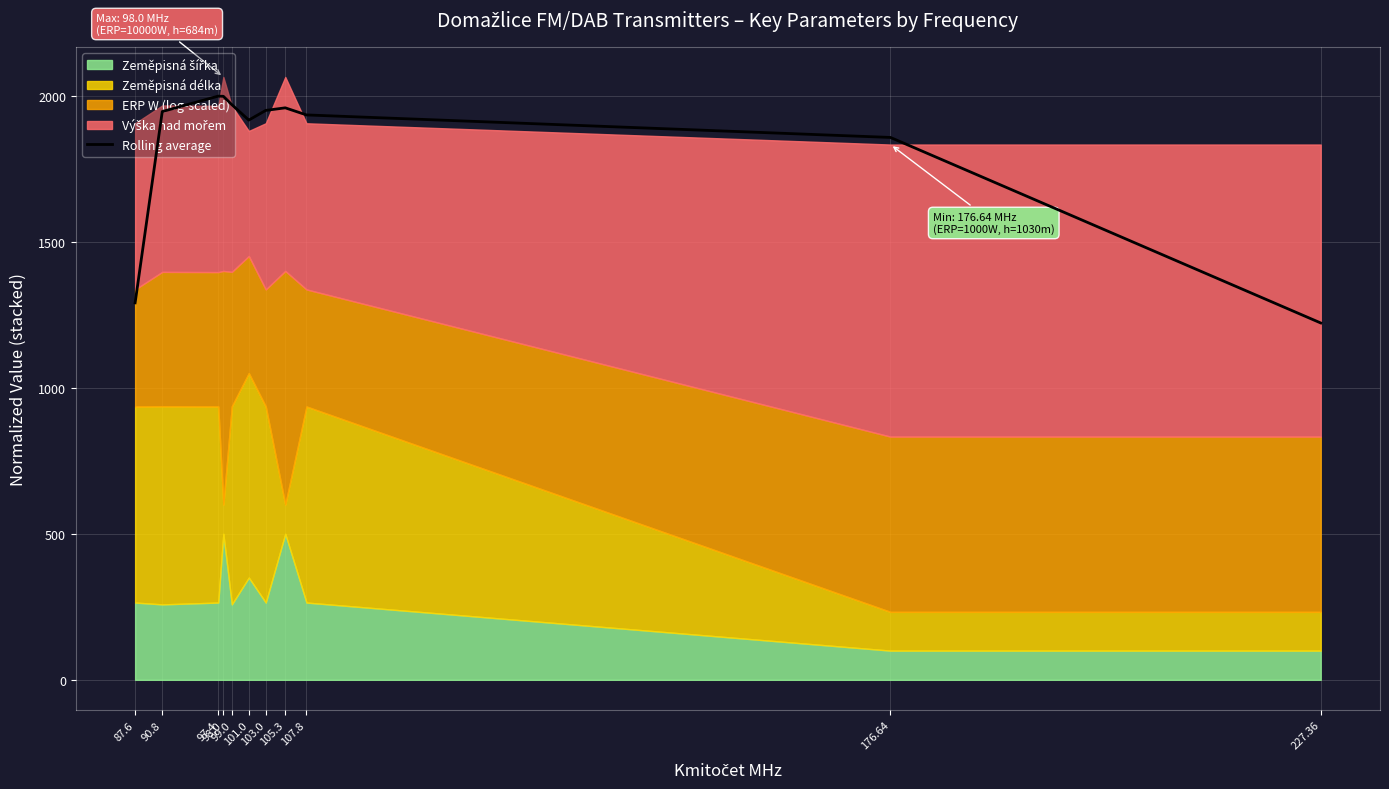

What is the maximum value for Rolling average?

1998.5